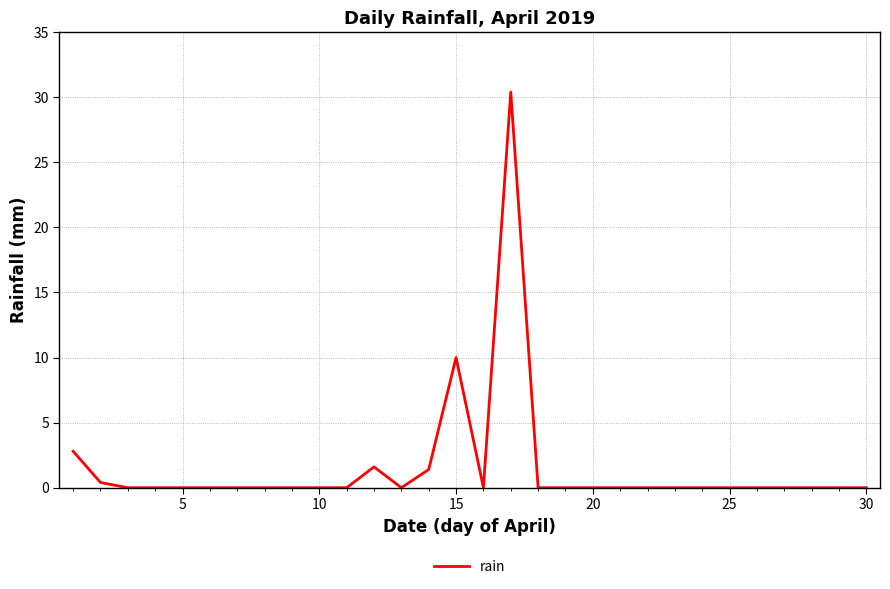

What is the greatest value displayed?

30.4